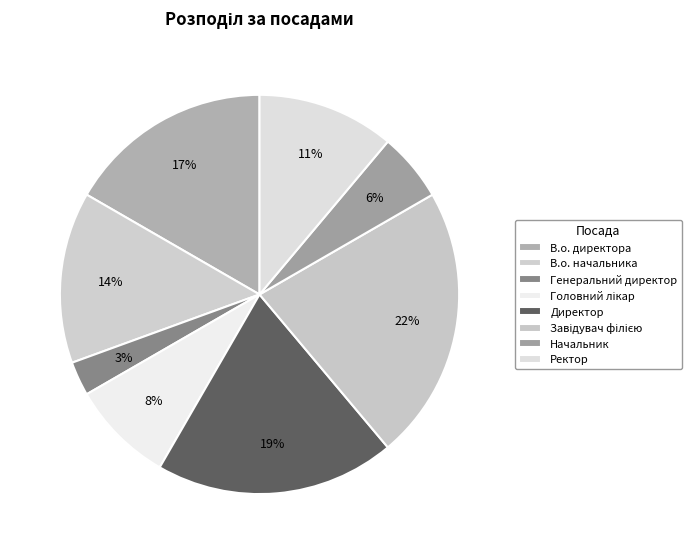

Do Завідувач філією and Головний лікар together represent more than half of the pie?

No